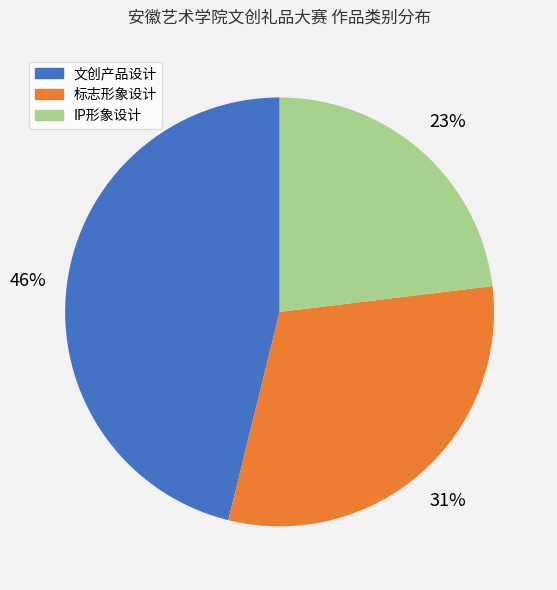

Combined, do 文创产品设计 and 标志形象设计 account for over 50%?

Yes